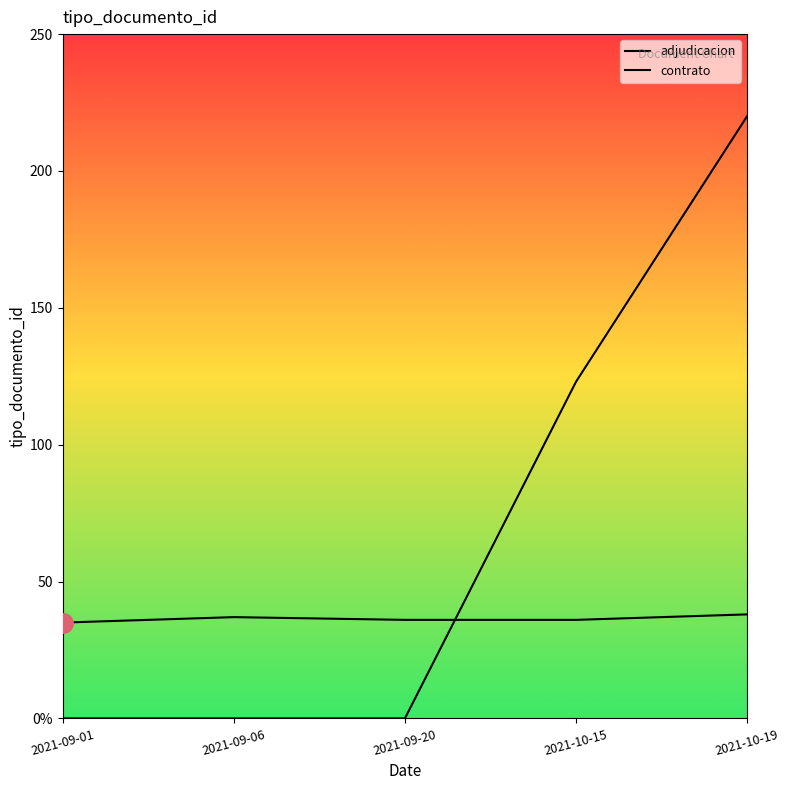

What is the difference between the second highest and minimum values in the adjudicacion series?

2